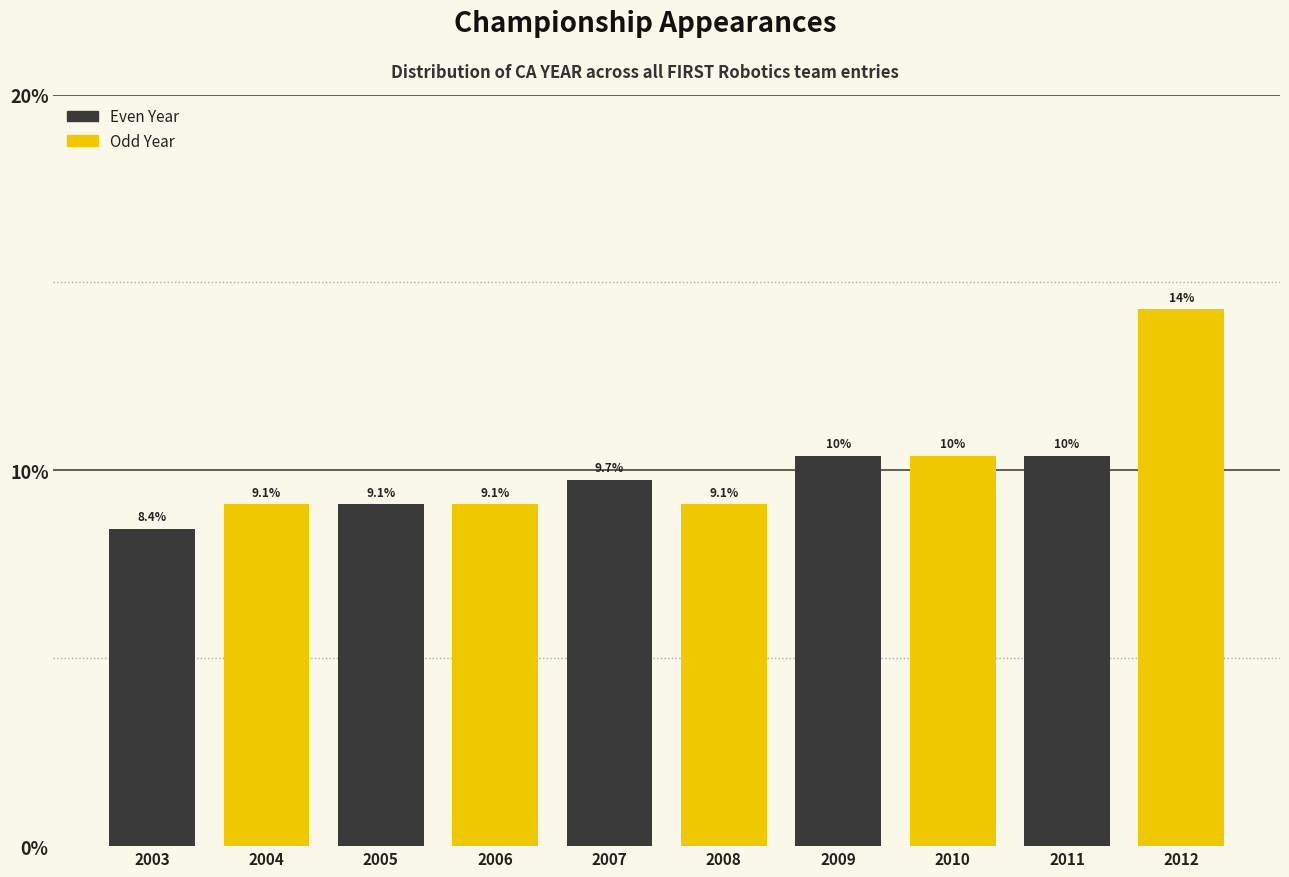

What value does the Odd Year series have at 2005?

9.1